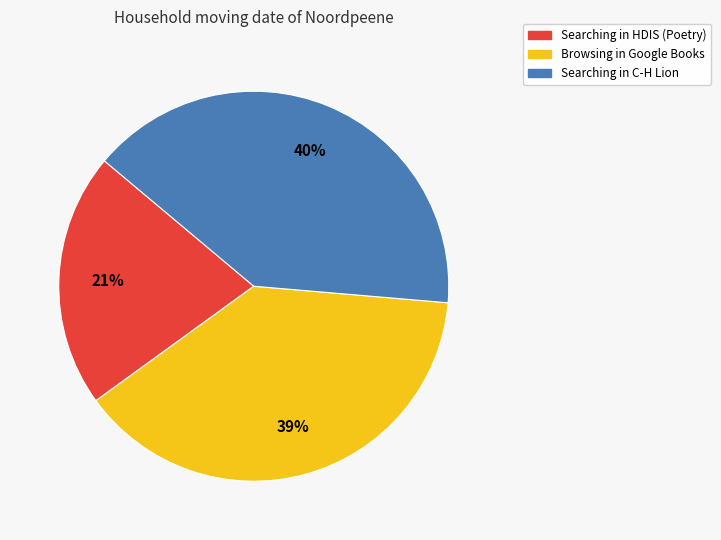

How many segments does this pie chart have?

3